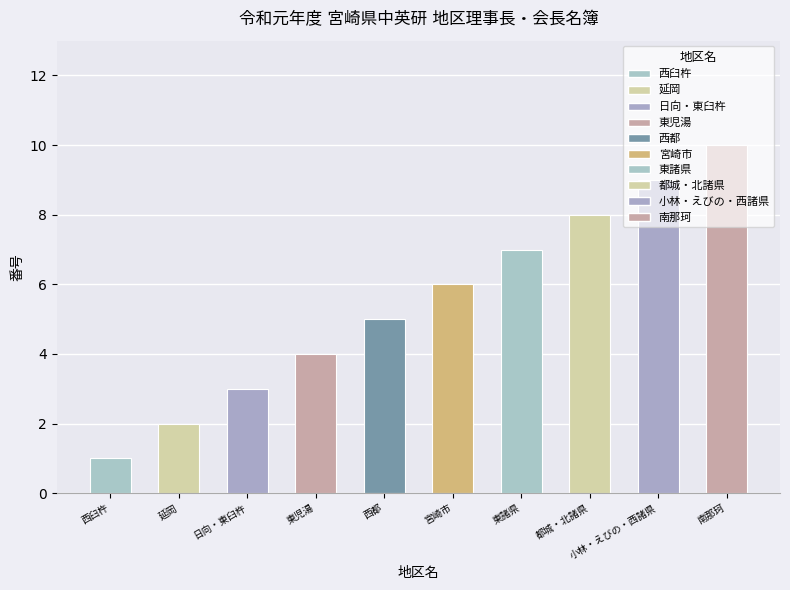

List the labels in order of value, smallest first.

西臼杵, 延岡, 日向・東臼杵, 東児湯, 西都, 宮崎市, 東諸県, 都城・北諸県, 小林・えびの・西諸県, 南那珂